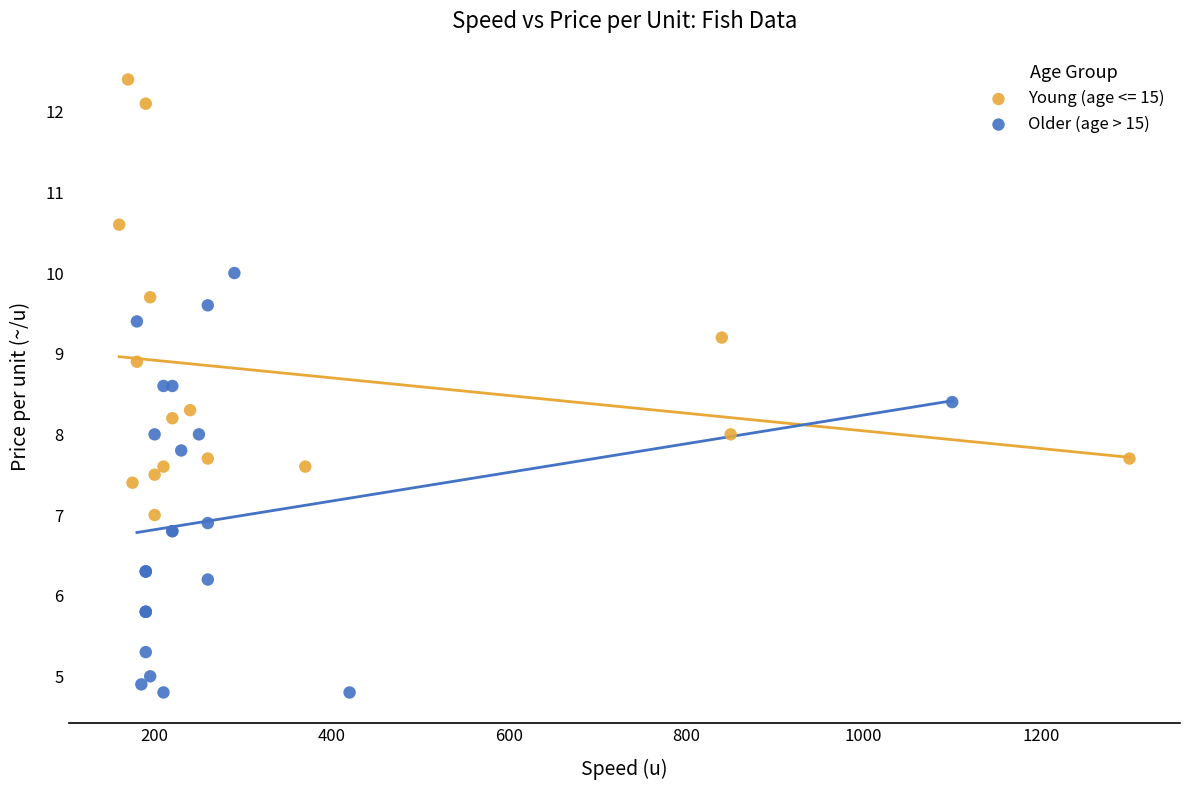

Which series reaches the maximum Y coordinate?

Young (age <= 15)